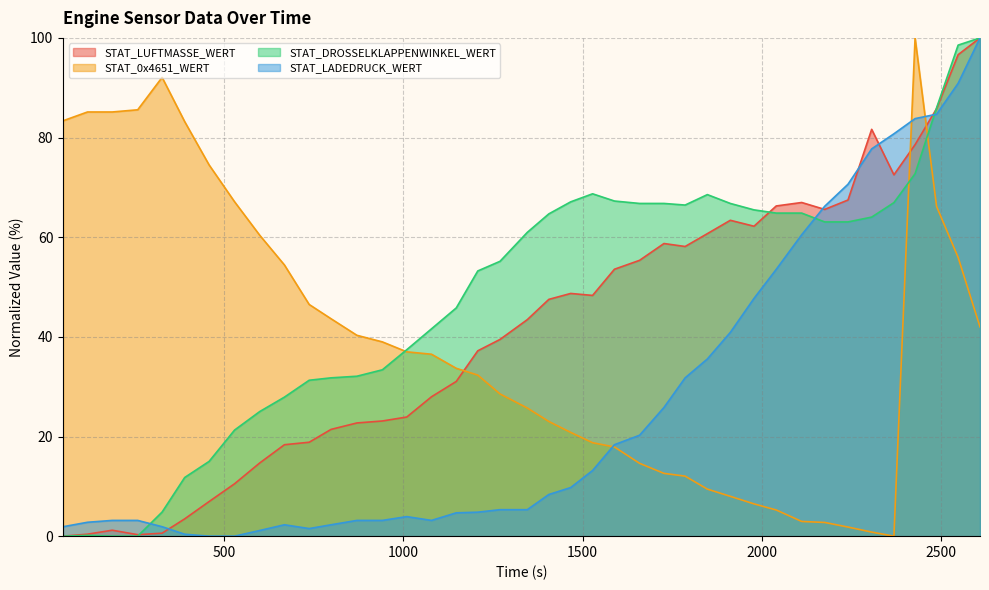

At which category does STAT_LADEDRUCK_WERT reach its first local valley?

738